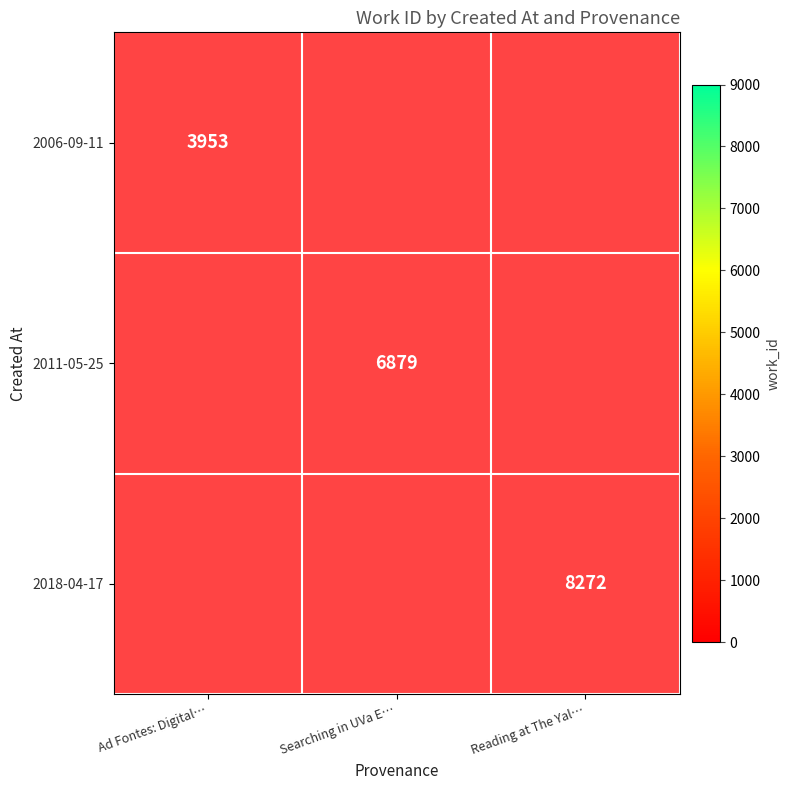

Is it true that 2006-09-11 equals 2079 at Ad Fontes: Digital…?

False